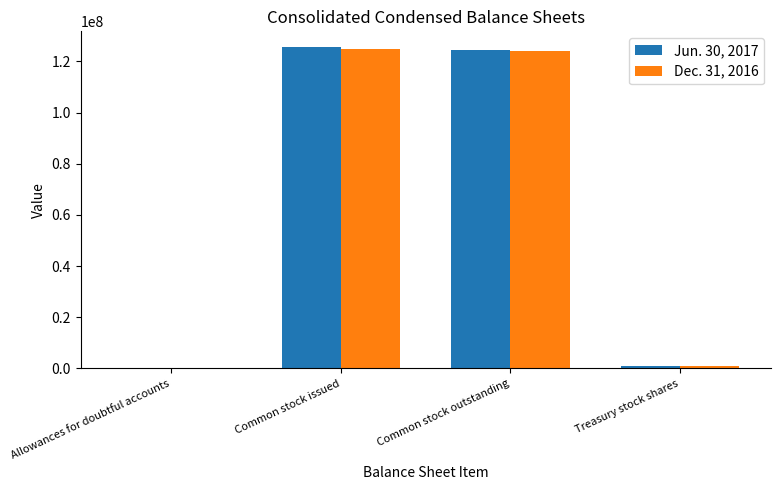

What is the greatest value displayed?

125462152